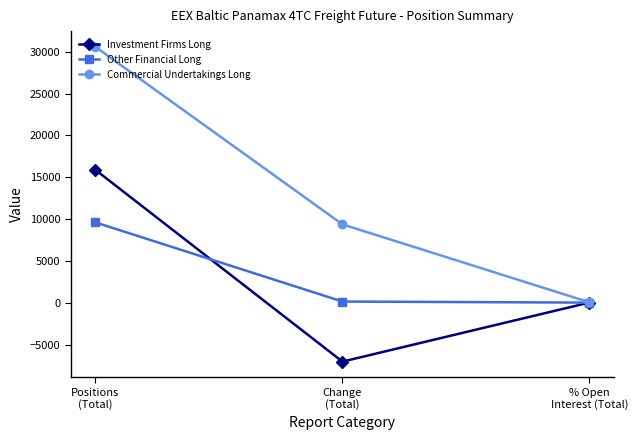

Between Change
(Total) and % Open
Interest (Total), which series saw the biggest shift?

Commercial Undertakings Long